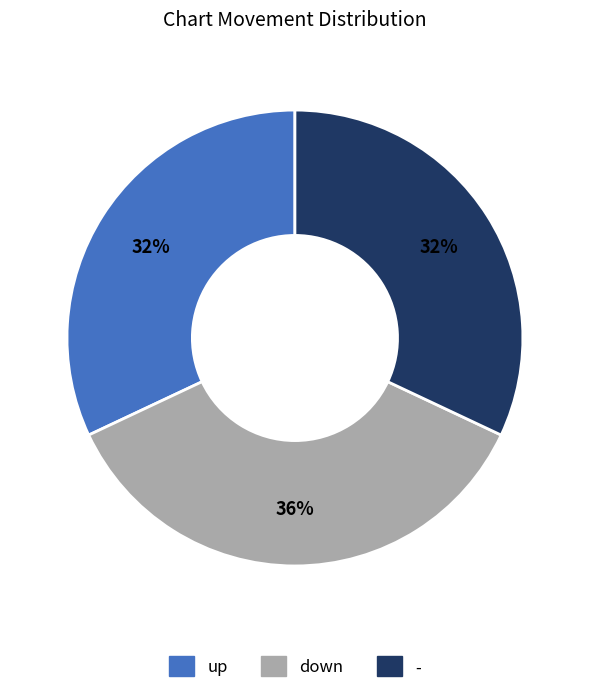

Is - the majority of the pie?

No